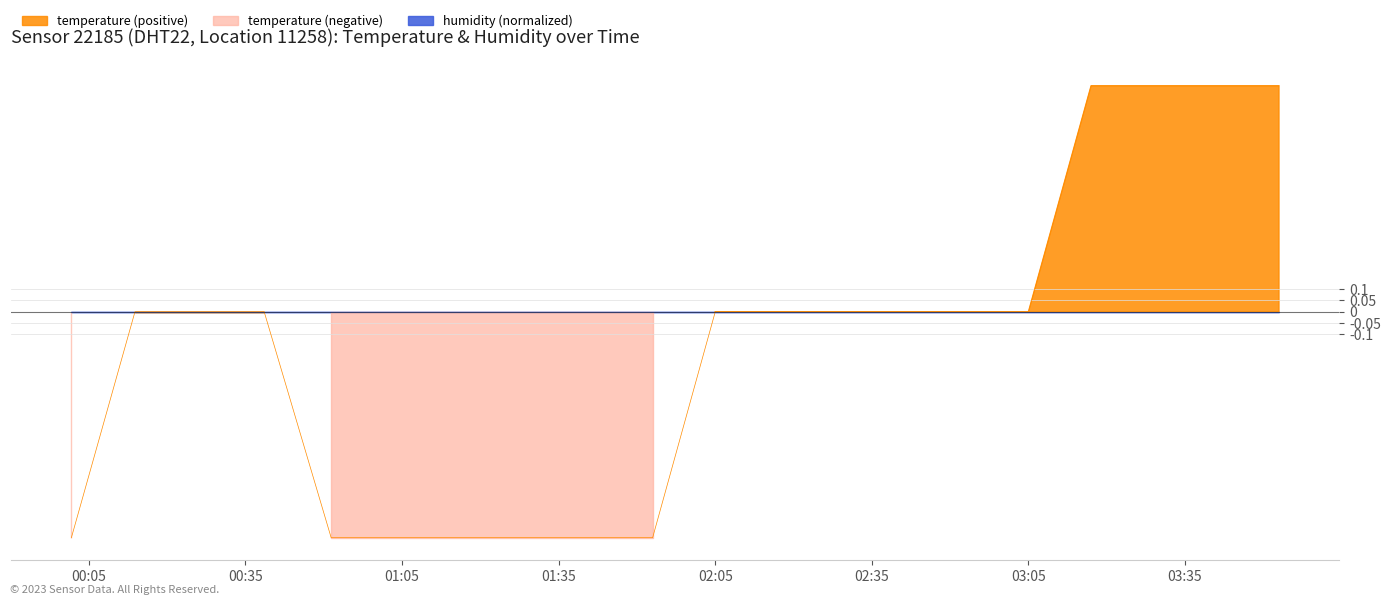

Between 11:00 and 05:00, which is larger?

11:00